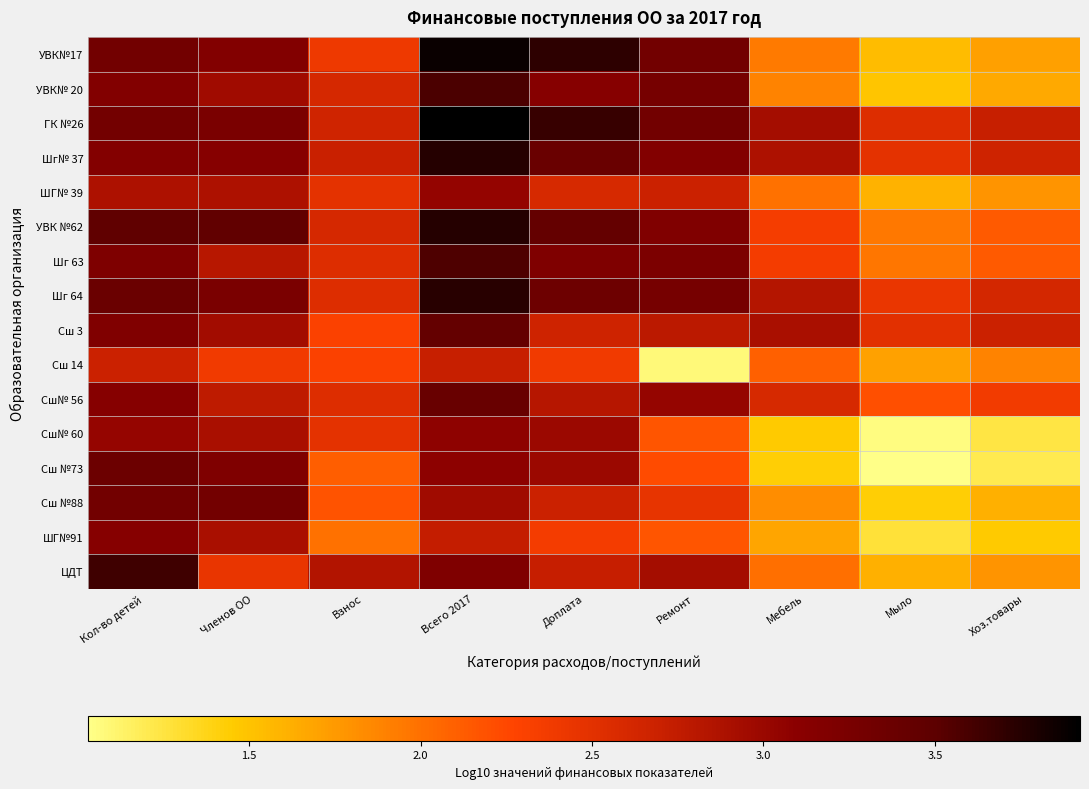

Reading right to left, what are all the values shown in this chart?

УВК№17: Хоз.товары=1.7	Мыло=1.5	Мебель=1.9	Ремонт=3.3	Доплата=3.7	Всего 2017=3.9	Взнос=2.4	Членов ОО=3.2	Кол-во детей=3.3
УВК№ 20: Хоз.товары=1.7	Мыло=1.5	Мебель=1.9	Ремонт=3.3	Доплата=3.1	Всего 2017=3.6	Взнос=2.6	Членов ОО=3.0	Кол-во детей=3.2
ГК №26: Хоз.товары=2.7	Мыло=2.5	Мебель=2.9	Ремонт=3.3	Доплата=3.7	Всего 2017=3.9	Взнос=2.7	Членов ОО=3.2	Кол-во детей=3.3
Шг№ 37: Хоз.товары=2.7	Мыло=2.5	Мебель=2.9	Ремонт=3.2	Доплата=3.4	Всего 2017=3.7	Взнос=2.7	Членов ОО=3.1	Кол-во детей=3.2
ШГ№ 39: Хоз.товары=1.8	Мыло=1.6	Мебель=2.0	Ремонт=2.7	Доплата=2.6	Всего 2017=3.0	Взнос=2.5	Членов ОО=2.9	Кол-во детей=2.9
УВК №62: Хоз.товары=2.1	Мыло=2.0	Мебель=2.3	Ремонт=3.2	Доплата=3.4	Всего 2017=3.7	Взнос=2.6	Членов ОО=3.5	Кол-во детей=3.5
Шг 63: Хоз.товары=2.1	Мыло=2.0	Мебель=2.4	Ремонт=3.2	Доплата=3.2	Всего 2017=3.6	Взнос=2.5	Членов ОО=2.8	Кол-во детей=3.2
Шг 64: Хоз.товары=2.6	Мыло=2.4	Мебель=2.8	Ремонт=3.3	Доплата=3.4	Всего 2017=3.7	Взнос=2.5	Членов ОО=3.2	Кол-во детей=3.4
Сш 3: Хоз.товары=2.7	Мыло=2.5	Мебель=2.9	Ремонт=2.8	Доплата=2.7	Всего 2017=3.4	Взнос=2.3	Членов ОО=2.9	Кол-во детей=3.2
Сш 14: Хоз.товары=1.9	Мыло=1.7	Мебель=2.1	Ремонт=1.1	Доплата=2.4	Всего 2017=2.7	Взнос=2.3	Членов ОО=2.4	Кол-во детей=2.7
Сш№ 56: Хоз.товары=2.4	Мыло=2.2	Мебель=2.6	Ремонт=3.0	Доплата=2.8	Всего 2017=3.4	Взнос=2.5	Членов ОО=2.8	Кол-во детей=3.1
Сш№ 60: Хоз.товары=1.2	Мыло=1.1	Мебель=1.5	Ремонт=2.2	Доплата=3.0	Всего 2017=3.1	Взнос=2.5	Членов ОО=2.9	Кол-во детей=3.0
Сш №73: Хоз.товары=1.2	Мыло=1.0	Мебель=1.4	Ремонт=2.2	Доплата=3.0	Всего 2017=3.1	Взнос=2.1	Членов ОО=3.2	Кол-во детей=3.4
Сш №88: Хоз.товары=1.6	Мыло=1.4	Мебель=1.8	Ремонт=2.5	Доплата=2.7	Всего 2017=3.0	Взнос=2.2	Членов ОО=3.3	Кол-во детей=3.3
ШГ№91: Хоз.товары=1.5	Мыло=1.3	Мебель=1.7	Ремонт=2.2	Доплата=2.4	Всего 2017=2.7	Взнос=2.0	Членов ОО=2.9	Кол-во детей=3.1
ЦДТ: Хоз.товары=1.8	Мыло=1.6	Мебель=2.0	Ремонт=2.9	Доплата=2.7	Всего 2017=3.2	Взнос=2.8	Членов ОО=2.4	Кол-во детей=3.6